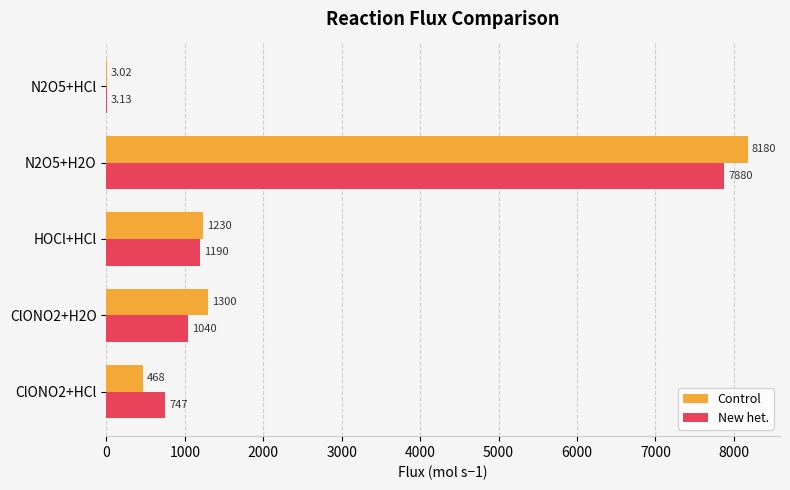

Which series changed the most between HOCl+HCl and N2O5+HCl?

Control